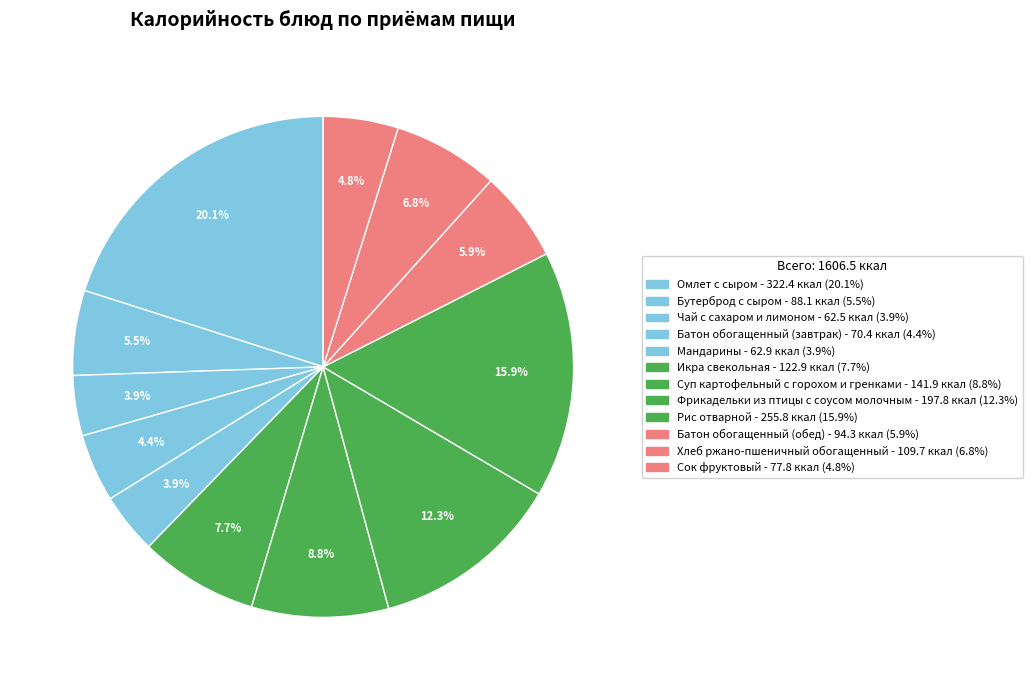

To the nearest percent, what is the combined percentage of Омлет с сыром and Икра свекольная?

28%